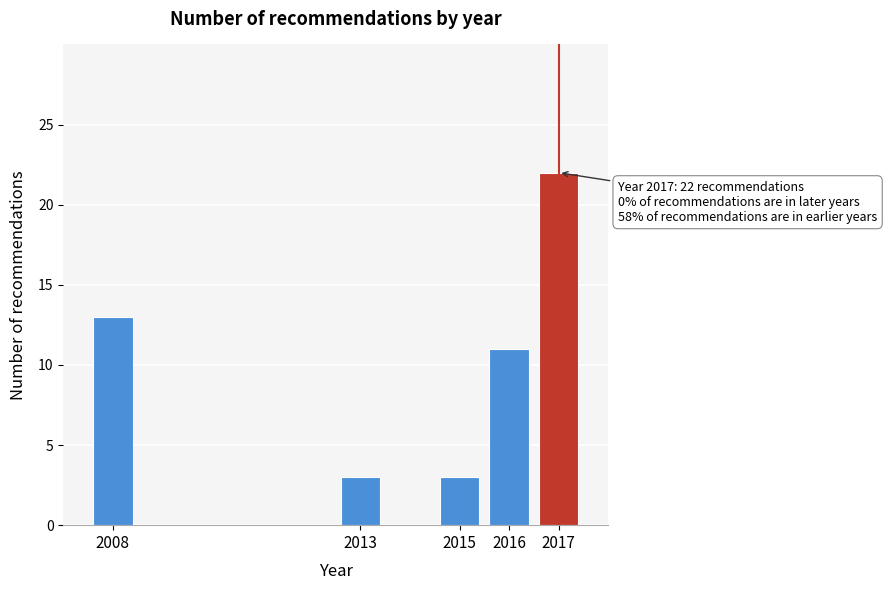

Reading right to left, list all the values displayed in this chart.

2017=22	2016=11	2015=3	2013=3	2008=13